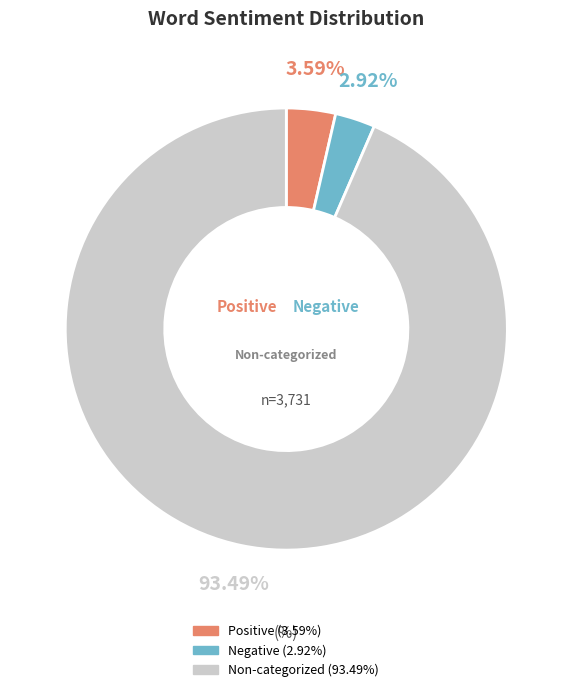

Is there any slice that represents more than half of the pie?

Yes